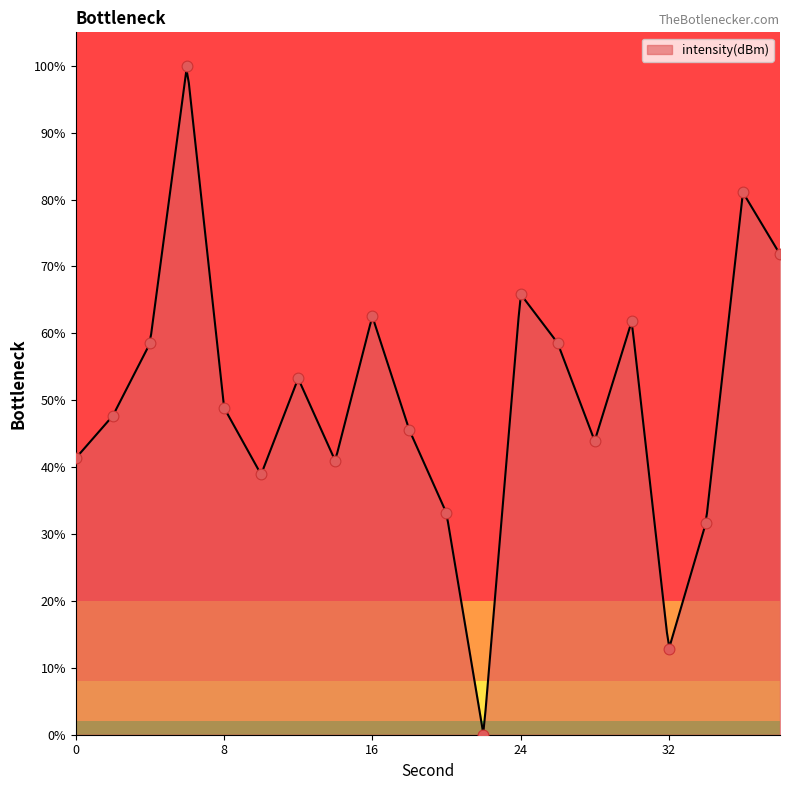

Approximately how many times larger is the value at 24 compared to 32?

5.2